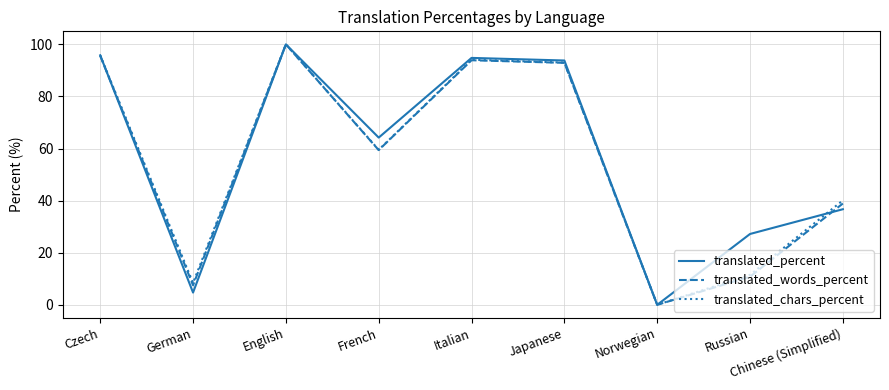

Reading right to left, list all the values displayed in this chart.

translated_percent: Chinese (Simplified)=36.7	Russian=27.2	Norwegian=0.0	Japanese=93.8	Italian=94.8	French=64.2	English=100.0	German=4.7	Czech=95.8
translated_words_percent: Chinese (Simplified)=38.9	Russian=10.8	Norwegian=0.0	Japanese=92.9	Italian=93.9	French=59.4	English=100.0	German=7.5	Czech=95.6
translated_chars_percent: Chinese (Simplified)=40.1	Russian=11.5	Norwegian=0.0	Japanese=93.0	Italian=94.1	French=59.5	English=100.0	German=8.4	Czech=95.8